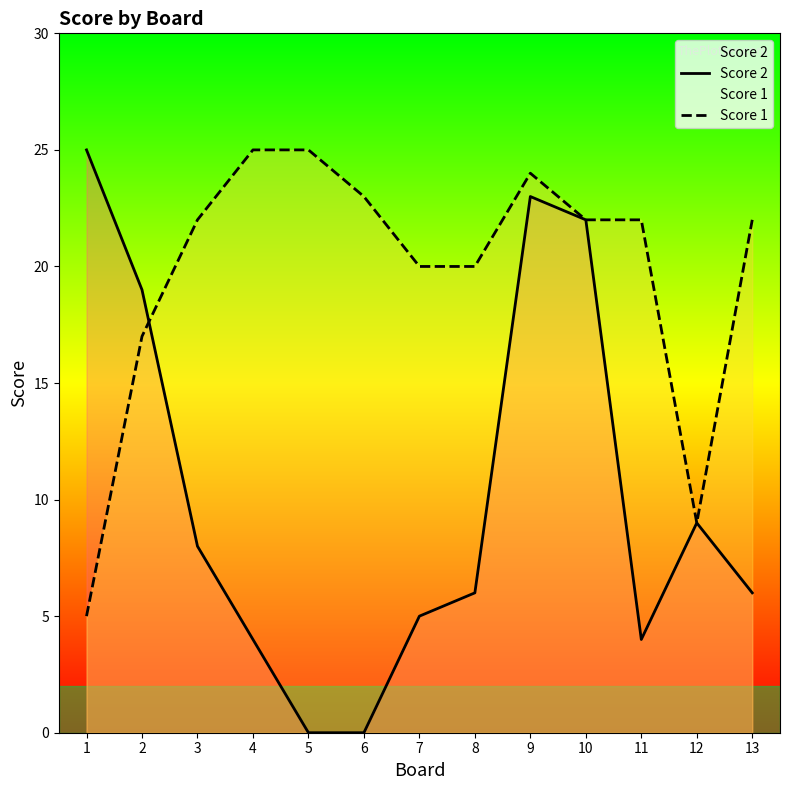

At which category is the sum across all series the highest?

9